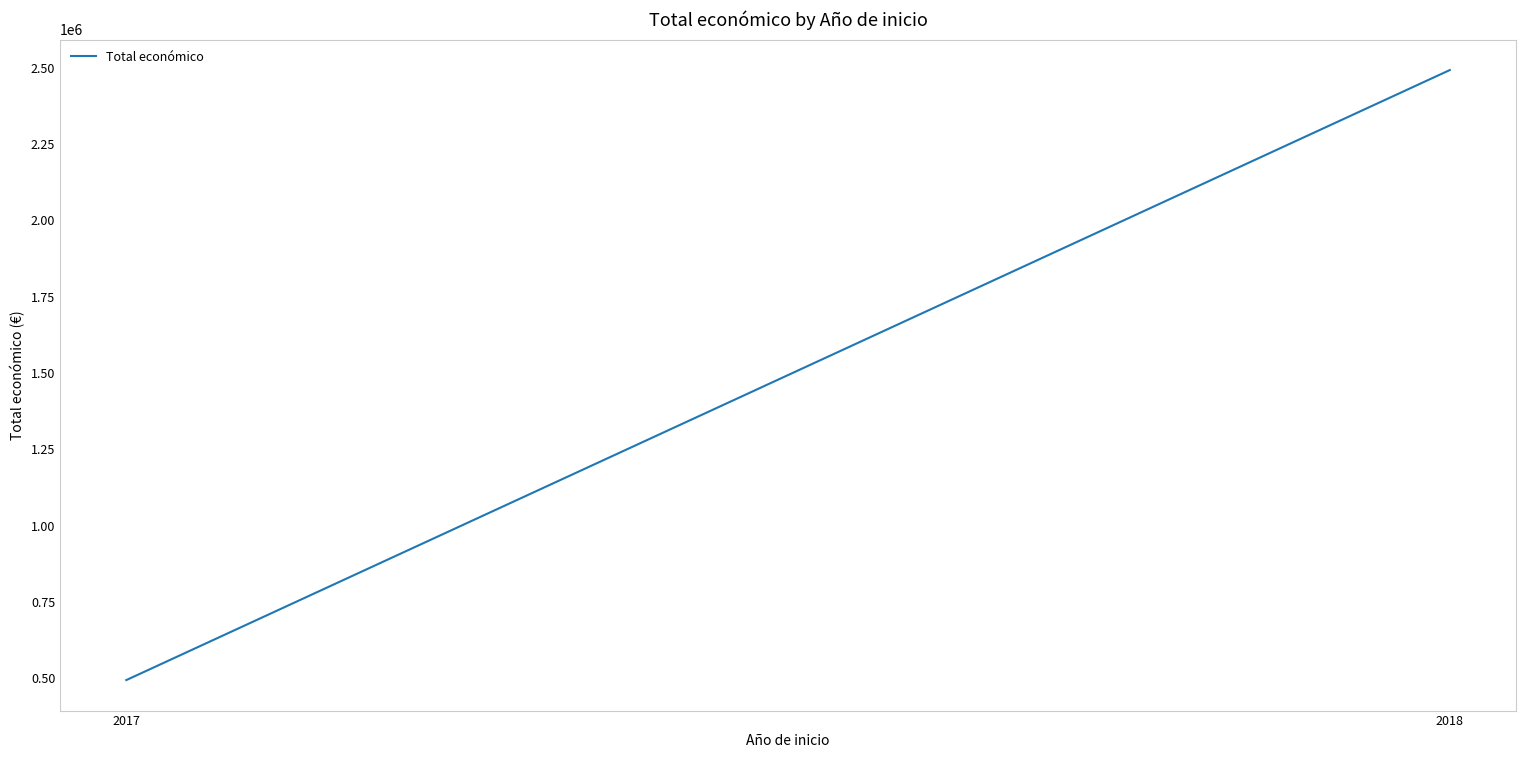

What is the difference between the maximum and minimum values?

1997555.4